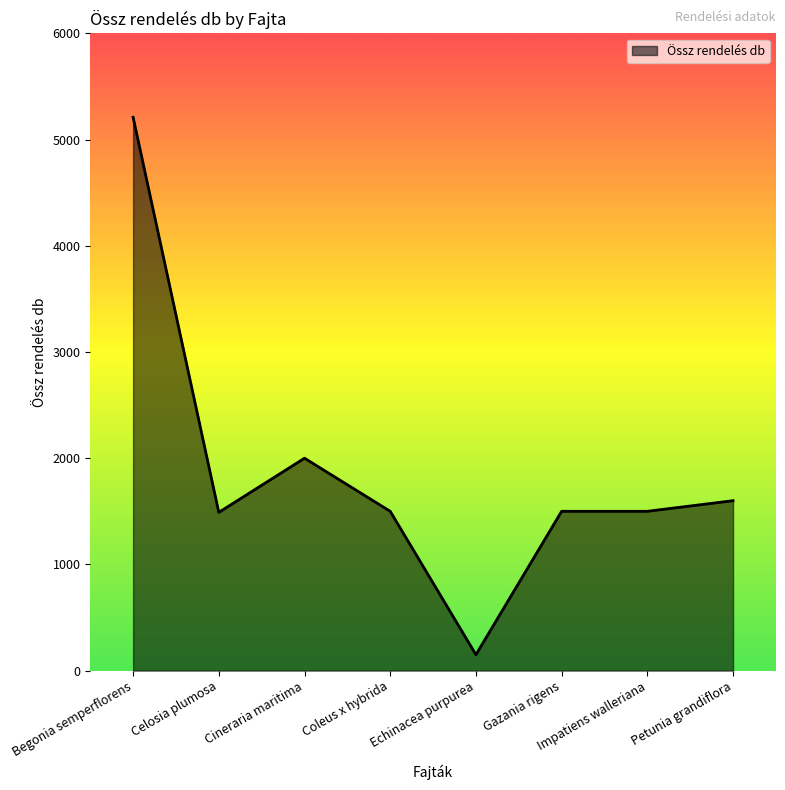

How many categories are shown in the chart?

8